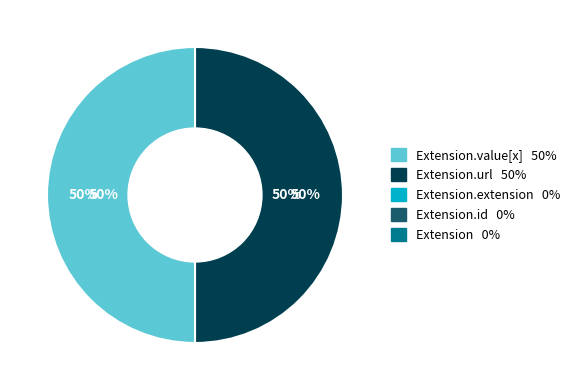

To the nearest percent, what is the average slice percentage?

20%